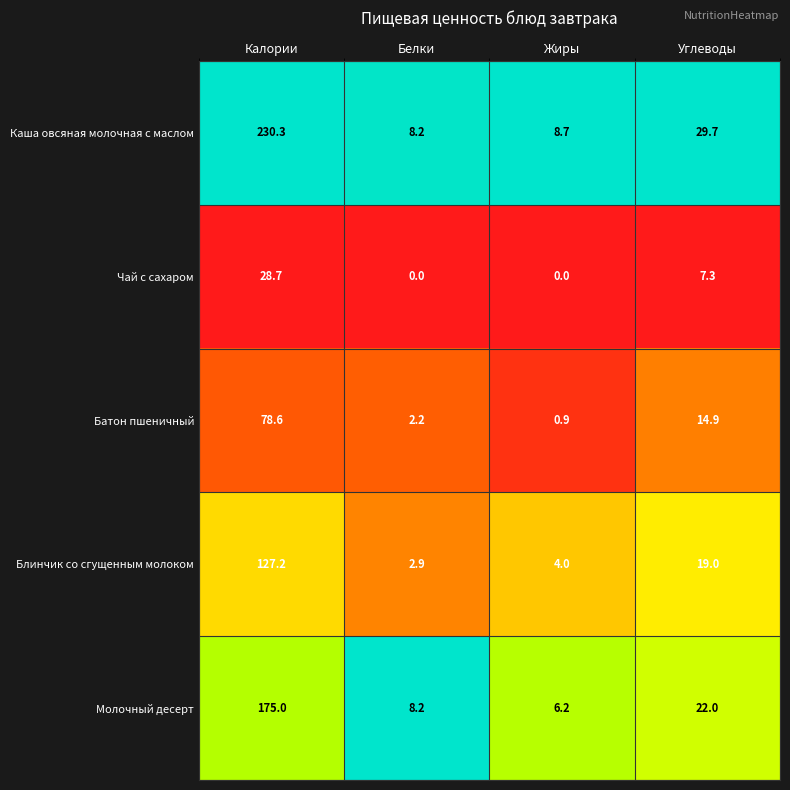

Reading right to left, extract all data points from this chart.

Каша овсяная молочная с маслом: 29.7	8.7	8.2	230.3
Чай с сахаром: 7.3	0.0	0.0	28.7
Батон пшеничный: 14.9	0.9	2.2	78.6
Блинчик со сгущенным молоком: 19.0	4.0	2.9	127.2
Молочный десерт: 22.0	6.2	8.2	175.0